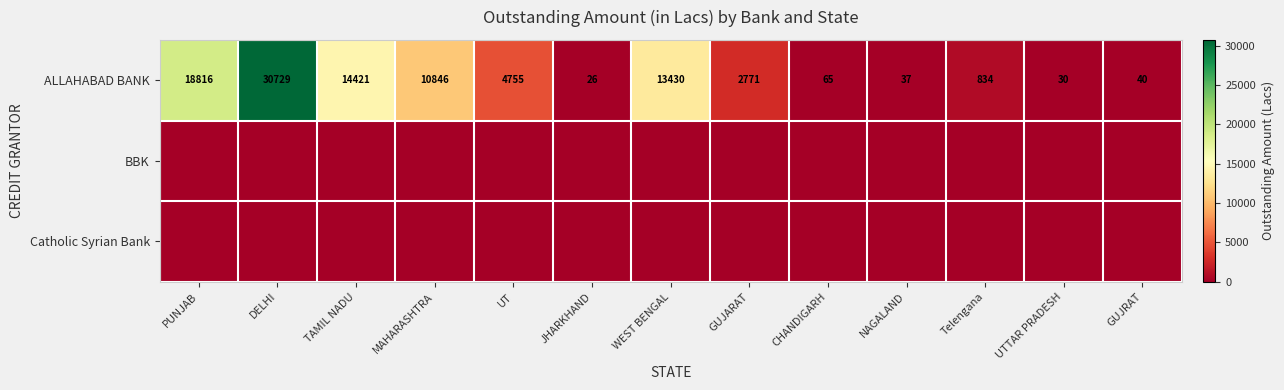

At how many categories does at least one series exceed 6083?

5